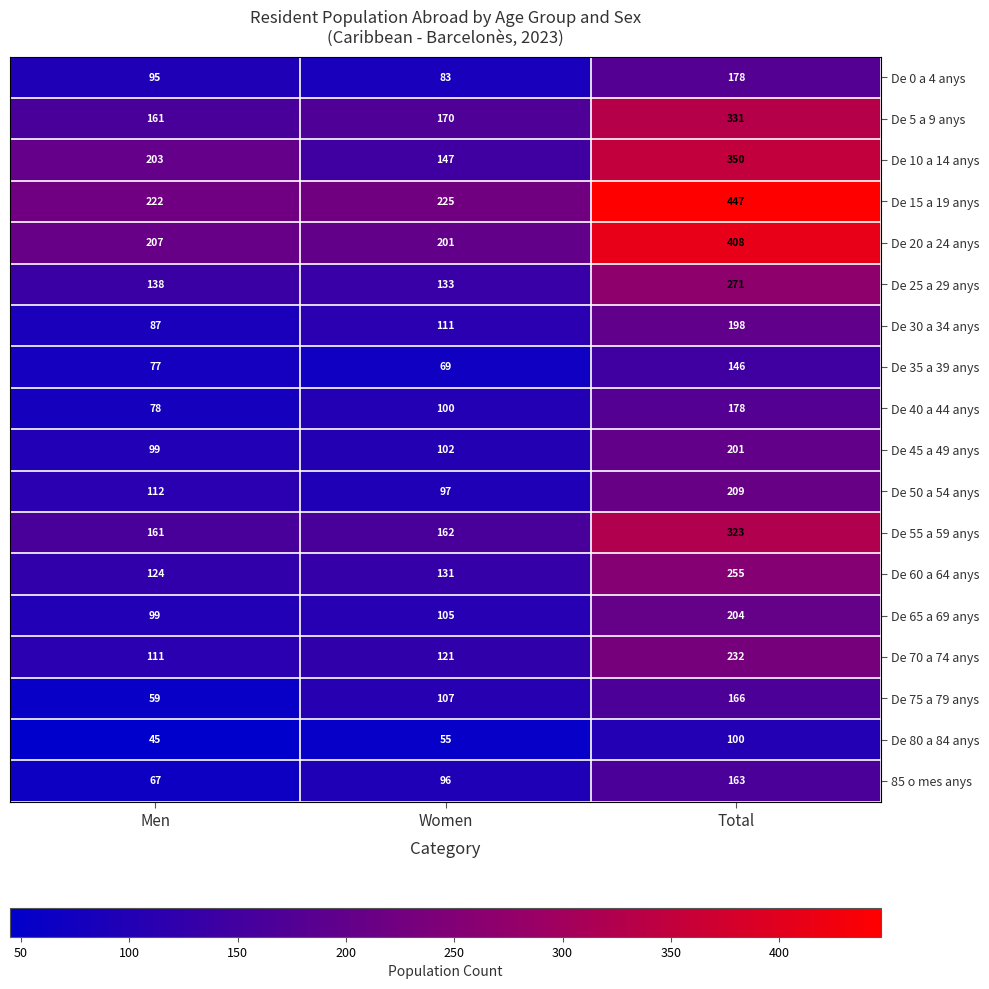

Rank the categories by De 20 a 24 anys value from highest to lowest.

Total, Men, Women